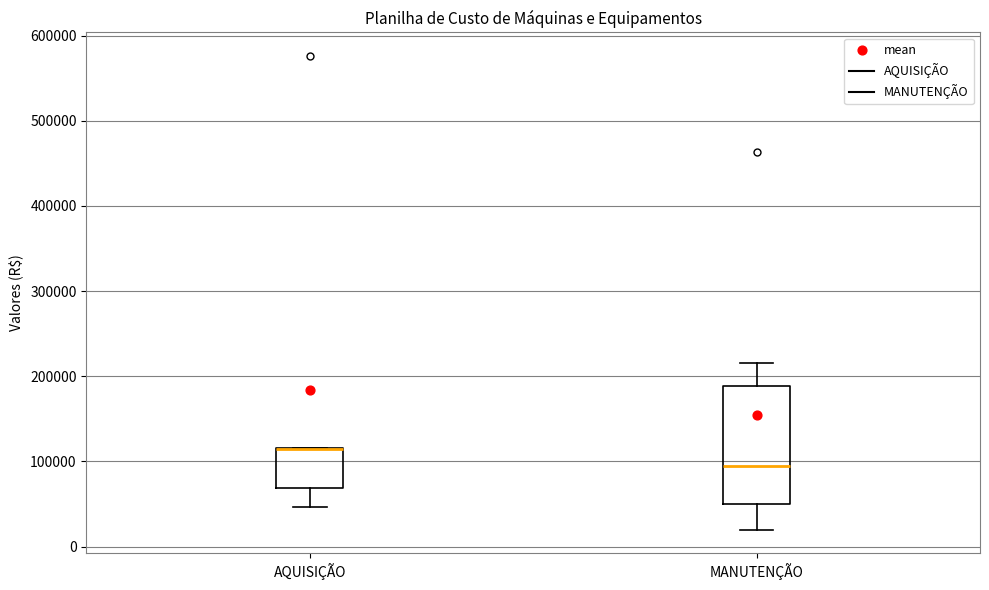

Reading left to right, read every box against the y-axis: the position of its median line, the range the box covers, and the ends of its whiskers. The values are not printed on the chart, so give them approximately, as read against the axis.

AQUISIÇÃO: median 120000 (drawn on the box's upper edge), box 70000 to 120000, whiskers 50000 to 120000
MANUTENÇÃO: median 90000, box 50000 to 190000, whiskers 20000 to 220000